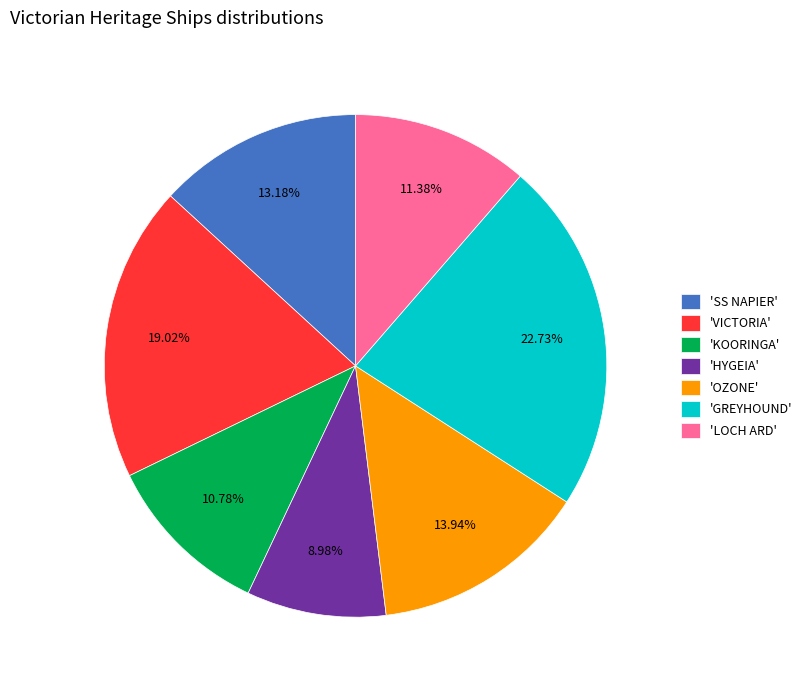

Rank the categories by value from highest to lowest.

'GREYHOUND', 'VICTORIA', 'OZONE', 'SS NAPIER', 'LOCH ARD', 'KOORINGA', 'HYGEIA'